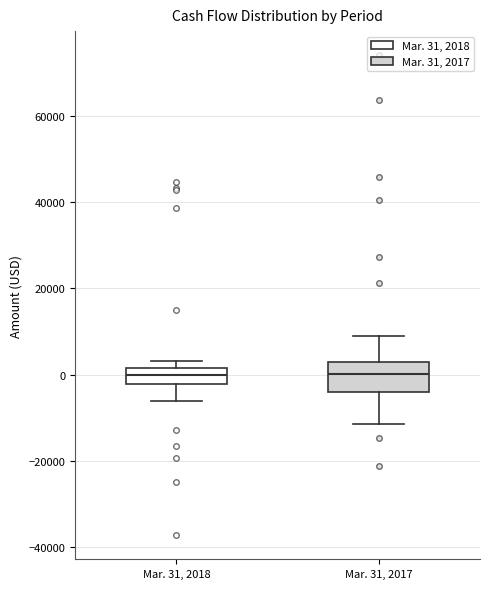

Comparing the boxes themselves (not the whiskers), which one is the tallest?

Mar. 31, 2017